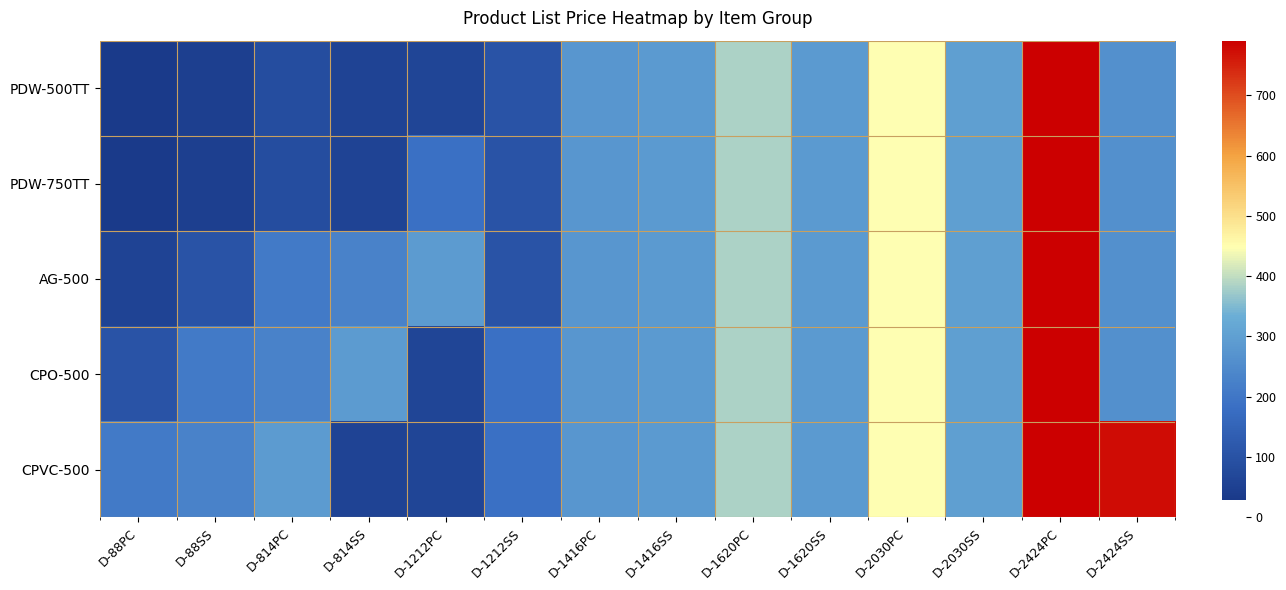

Which series changed the most between D-814SS and D-1212PC?

CPO-500